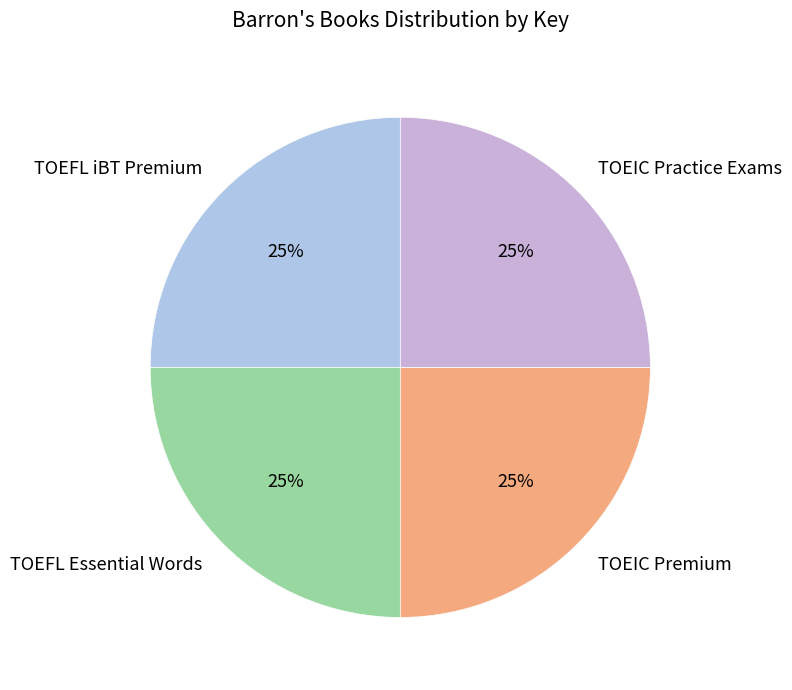

Is there any slice that represents more than half of the pie?

No